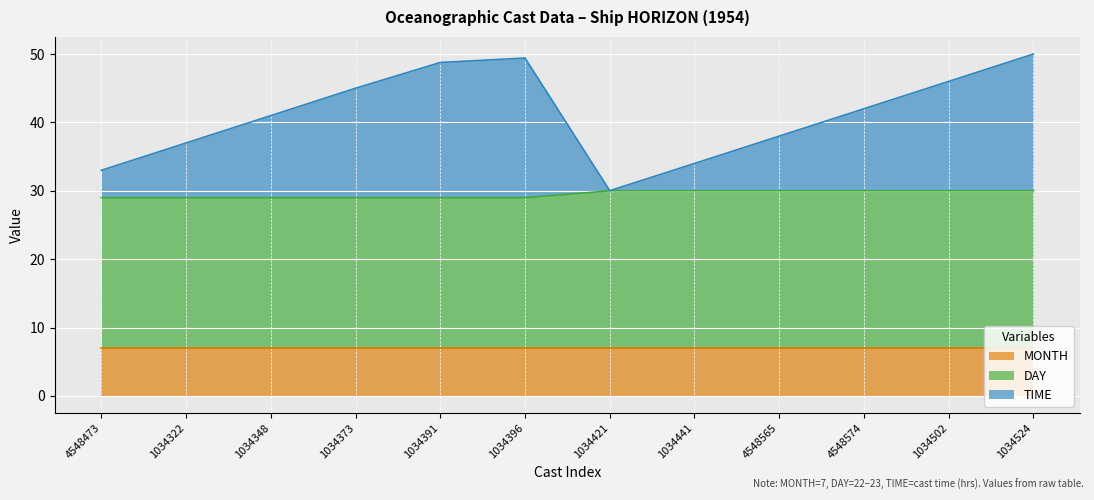

List the labels in order of DAY value, smallest first.

4548473, 1034322, 1034348, 1034373, 1034391, 1034396, 1034421, 1034441, 4548565, 4548574, 1034502, 1034524